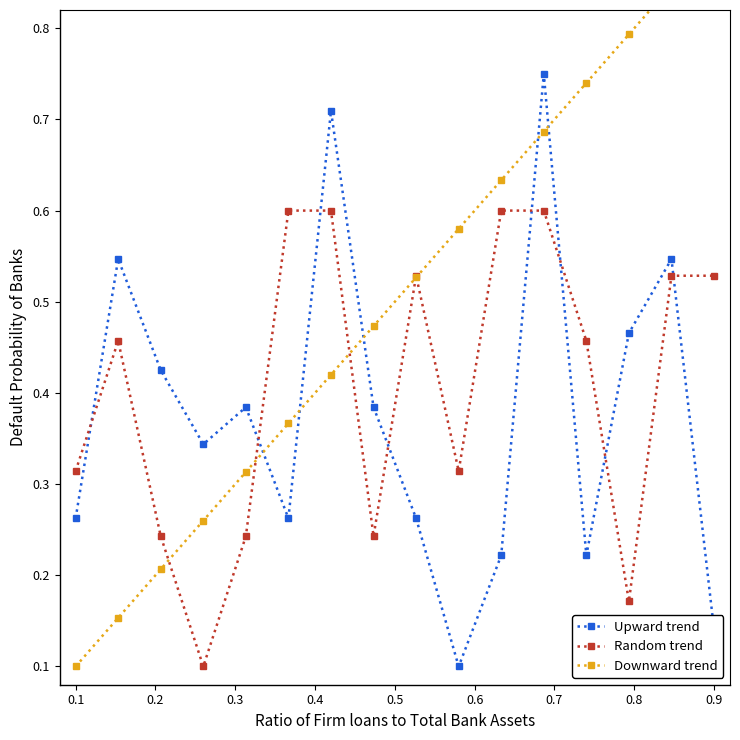

Between 0.2 and 0.7, which series saw the biggest shift?

Downward trend